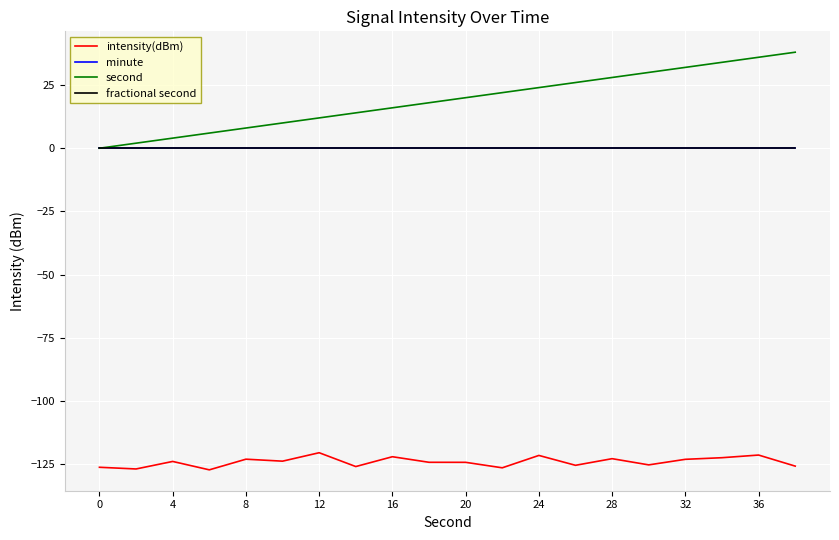

Does the chart have visible grid lines?

Yes